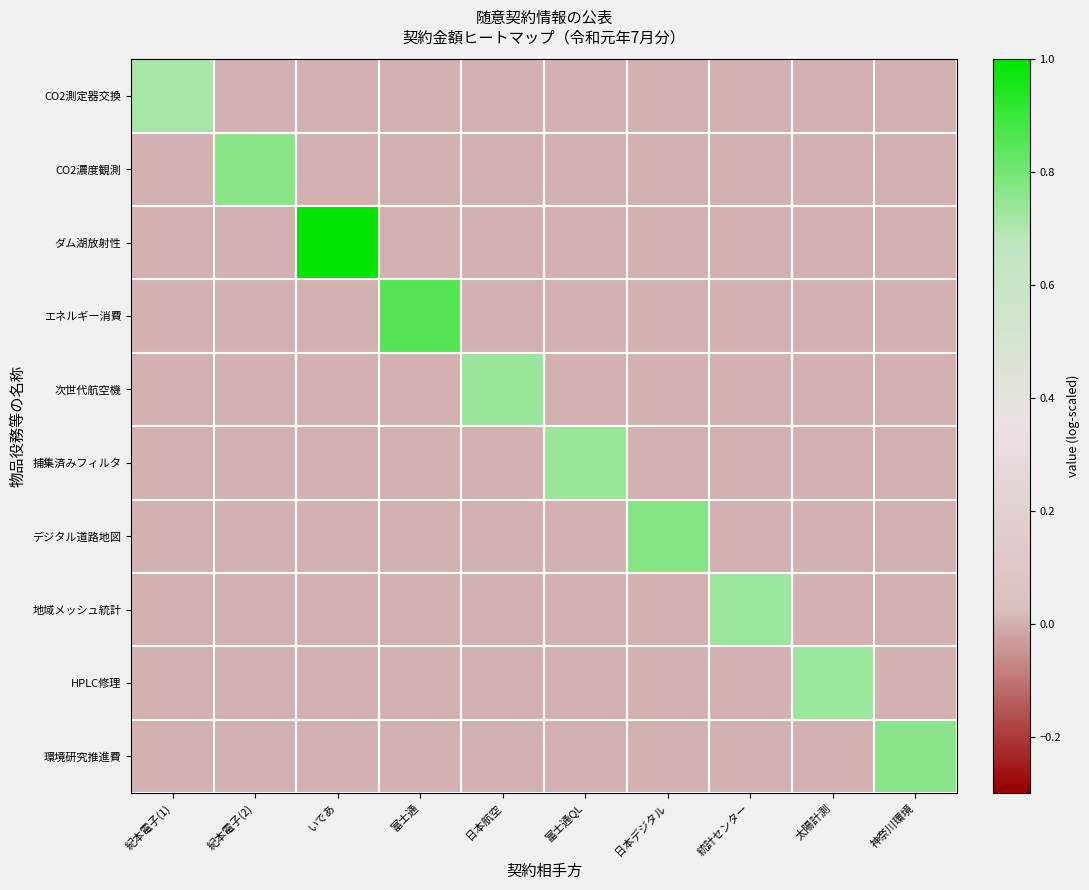

Reading right to left, transcribe all the data shown in this chart.

CO2測定器交換: 神奈川環境=0.0	太陽計測=0.0	統計センター=0.0	日本デジタル=0.0	富士通QL=0.0	日本航空=0.0	富士通=0.0	いであ=0.0	紀本電子(2)=0.0	紀本電子(1)=0.7
CO2濃度観測: 神奈川環境=0.0	太陽計測=0.0	統計センター=0.0	日本デジタル=0.0	富士通QL=0.0	日本航空=0.0	富士通=0.0	いであ=0.0	紀本電子(2)=0.8	紀本電子(1)=0.0
ダム湖放射性: 神奈川環境=0.0	太陽計測=0.0	統計センター=0.0	日本デジタル=0.0	富士通QL=0.0	日本航空=0.0	富士通=0.0	いであ=1.0	紀本電子(2)=0.0	紀本電子(1)=0.0
エネルギー消費: 神奈川環境=0.0	太陽計測=0.0	統計センター=0.0	日本デジタル=0.0	富士通QL=0.0	日本航空=0.0	富士通=0.9	いであ=0.0	紀本電子(2)=0.0	紀本電子(1)=0.0
次世代航空機: 神奈川環境=0.0	太陽計測=0.0	統計センター=0.0	日本デジタル=0.0	富士通QL=0.0	日本航空=0.7	富士通=0.0	いであ=0.0	紀本電子(2)=0.0	紀本電子(1)=0.0
捕集済みフィルタ: 神奈川環境=0.0	太陽計測=0.0	統計センター=0.0	日本デジタル=0.0	富士通QL=0.7	日本航空=0.0	富士通=0.0	いであ=0.0	紀本電子(2)=0.0	紀本電子(1)=0.0
デジタル道路地図: 神奈川環境=0.0	太陽計測=0.0	統計センター=0.0	日本デジタル=0.8	富士通QL=0.0	日本航空=0.0	富士通=0.0	いであ=0.0	紀本電子(2)=0.0	紀本電子(1)=0.0
地域メッシュ統計: 神奈川環境=0.0	太陽計測=0.0	統計センター=0.7	日本デジタル=0.0	富士通QL=0.0	日本航空=0.0	富士通=0.0	いであ=0.0	紀本電子(2)=0.0	紀本電子(1)=0.0
HPLC修理: 神奈川環境=0.0	太陽計測=0.7	統計センター=0.0	日本デジタル=0.0	富士通QL=0.0	日本航空=0.0	富士通=0.0	いであ=0.0	紀本電子(2)=0.0	紀本電子(1)=0.0
環境研究推進費: 神奈川環境=0.8	太陽計測=0.0	統計センター=0.0	日本デジタル=0.0	富士通QL=0.0	日本航空=0.0	富士通=0.0	いであ=0.0	紀本電子(2)=0.0	紀本電子(1)=0.0